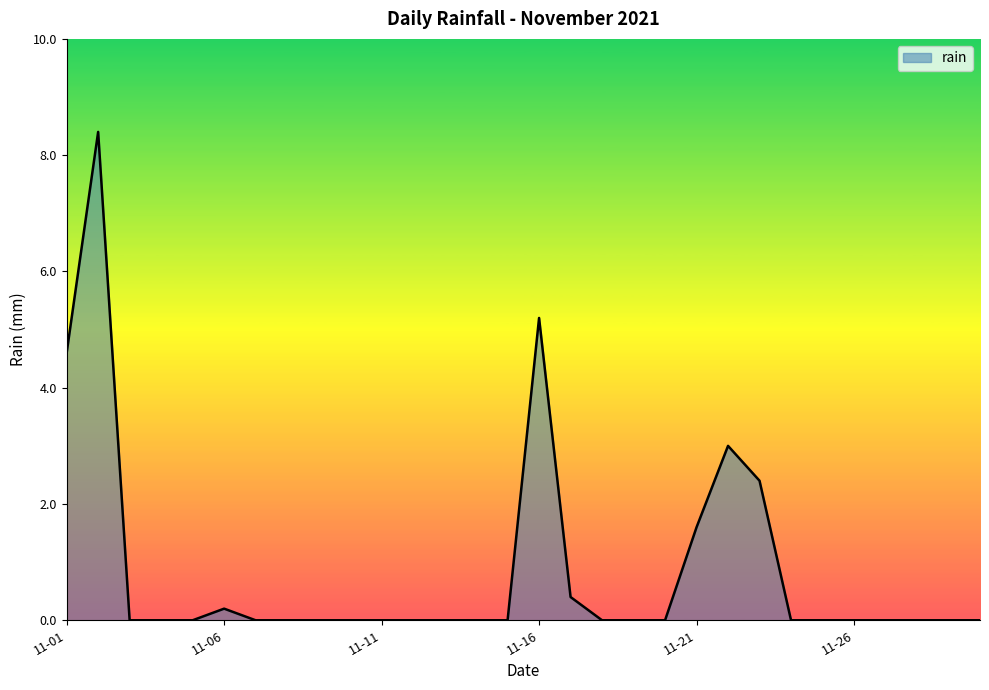

What is the greatest value displayed?

8.4